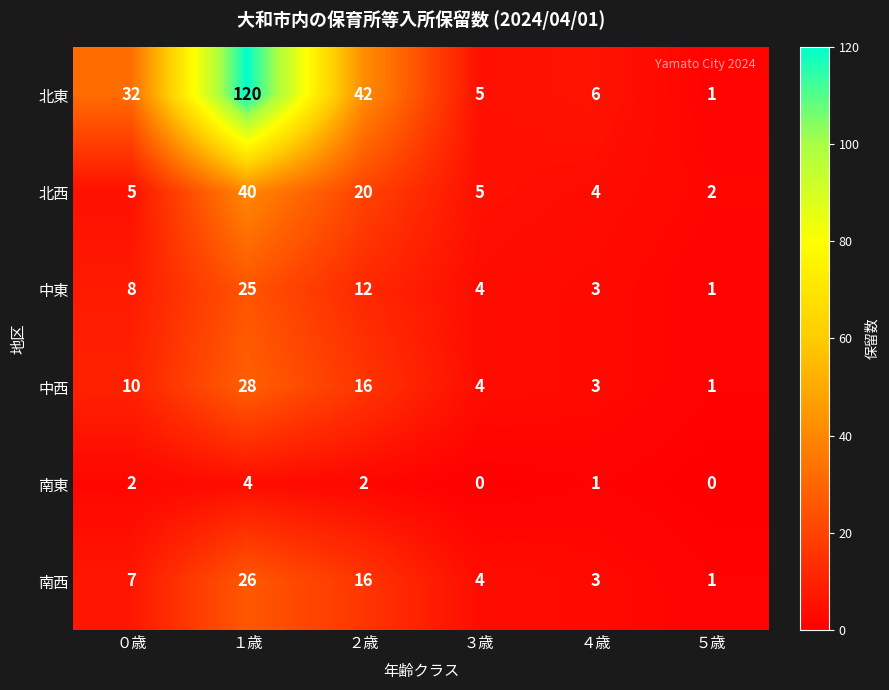

What is the difference between the maximum and minimum values in the 南西 series?

25